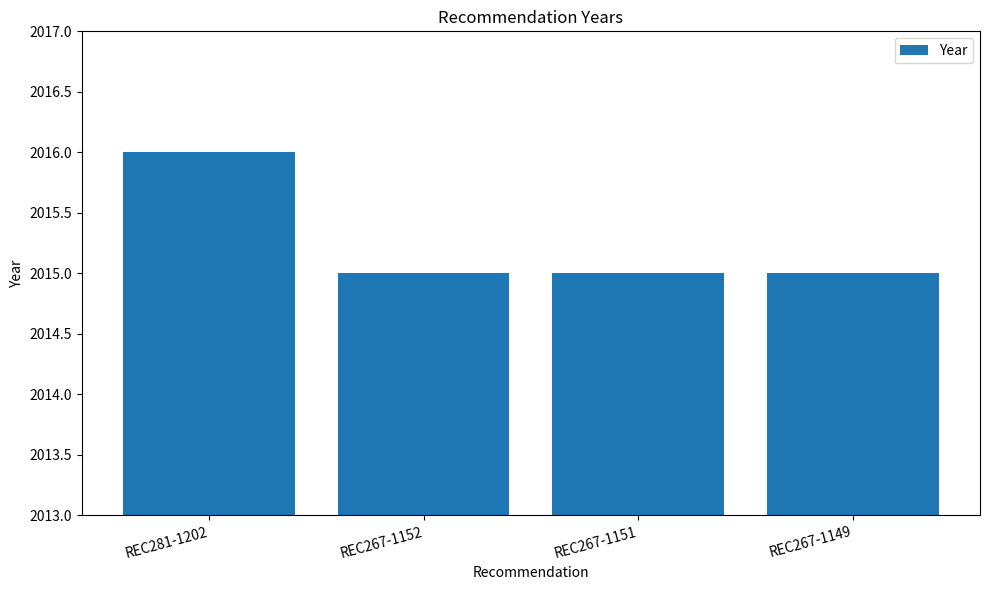

Is it true that the value at REC281-1202 is 2016?

True